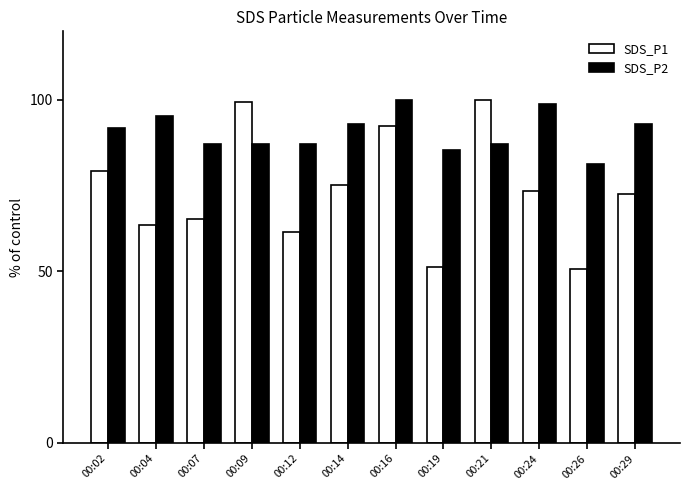

Reading left to right, list all the values displayed in this chart.

SDS_P1: 79.3	63.4	65.4	99.5	61.4	75.3	92.5	51.3	100.0	73.6	50.6	72.7
SDS_P2: 91.9	95.4	87.3	87.3	87.3	92.9	100.0	85.5	87.3	98.9	81.3	92.9